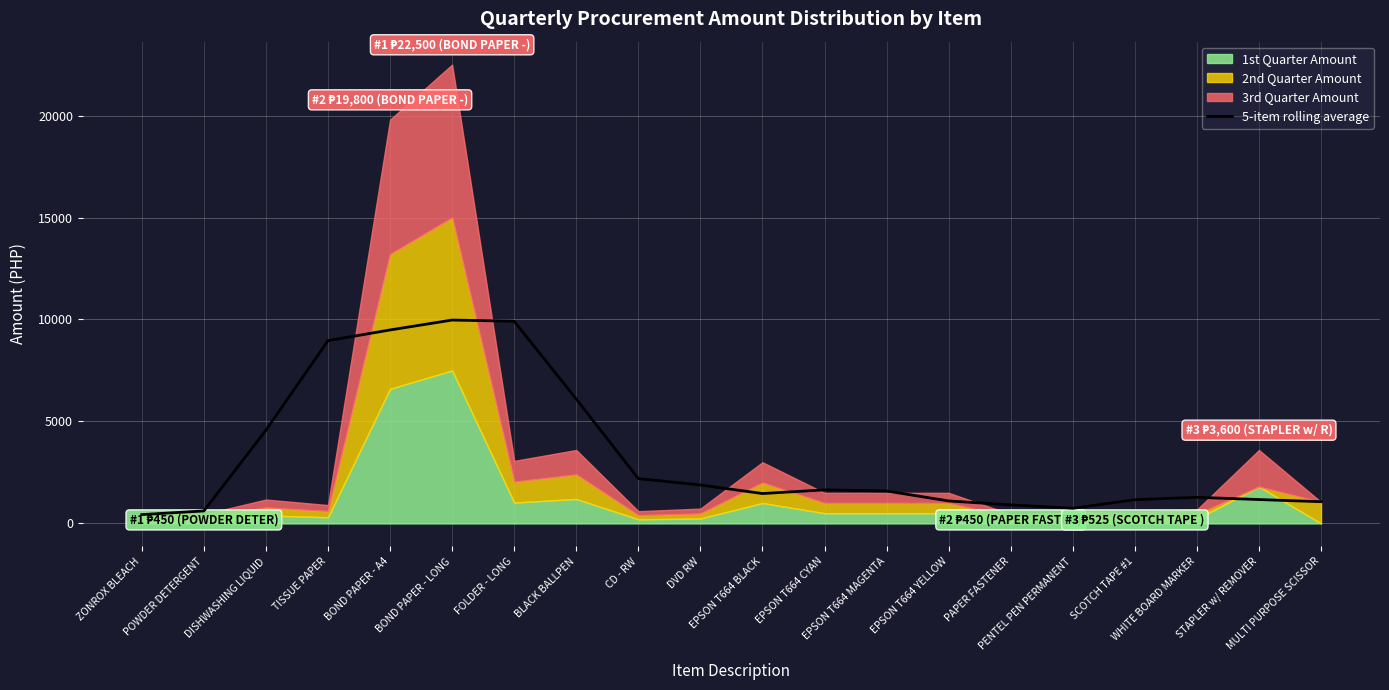

The value at MULTI PURPOSE SCISSOR is 1065.0. True or false?

True